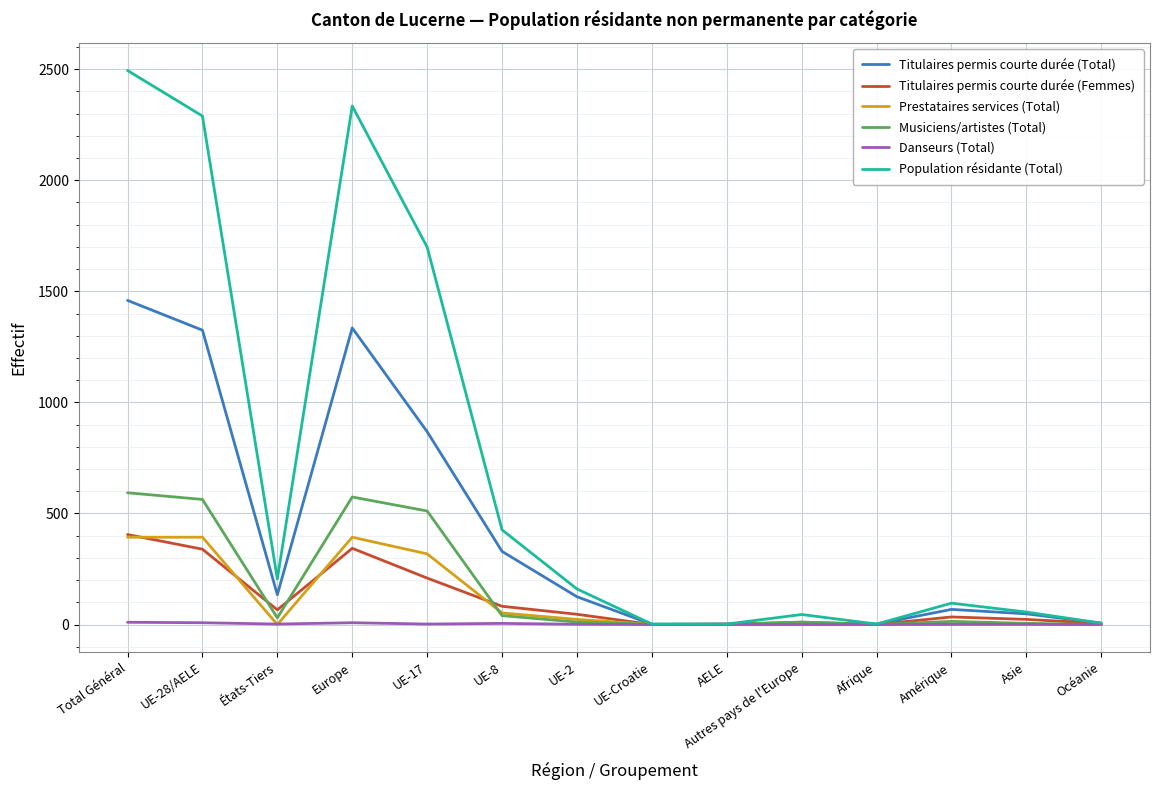

The value of Titulaires permis courte durée (Femmes) at UE-Croatie is 0. True or false?

True